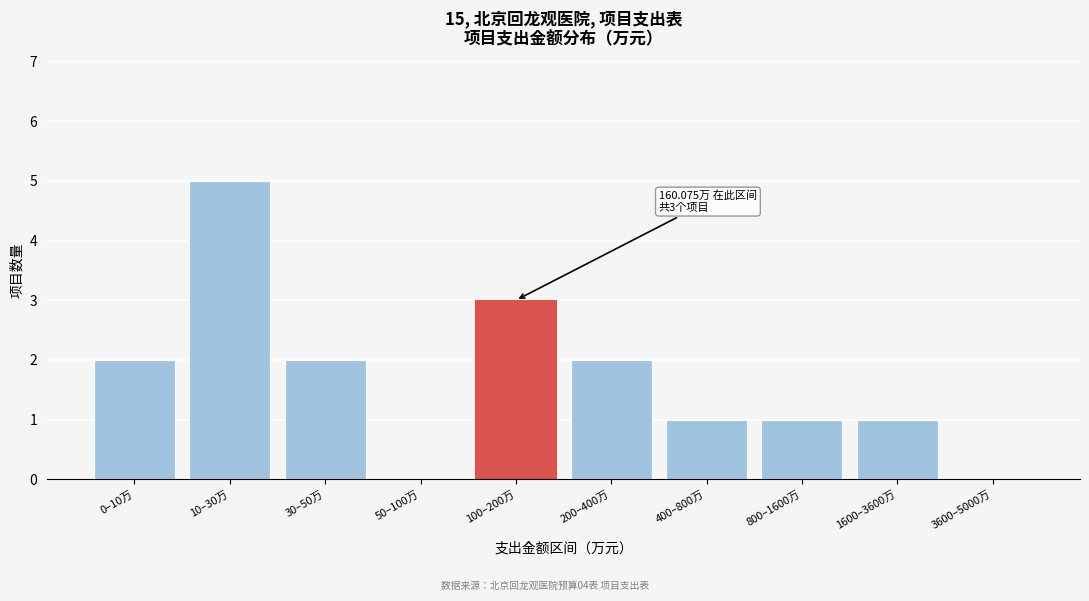

Reading left to right, list all the values displayed in this chart.

0–10万=2	10–30万=5	30–50万=2	50–100万=0	100–200万=3	200–400万=2	400–800万=1	800–1600万=1	1600–3600万=1	3600–5000万=0